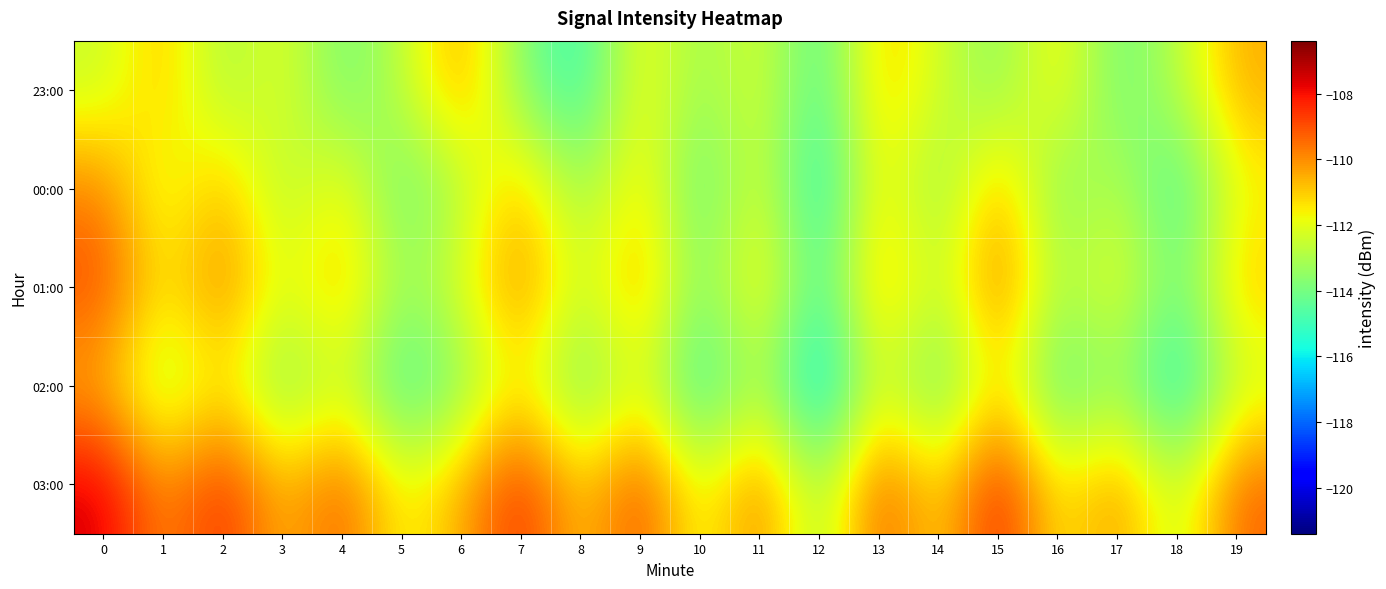

What is the greatest value displayed?

-107.5